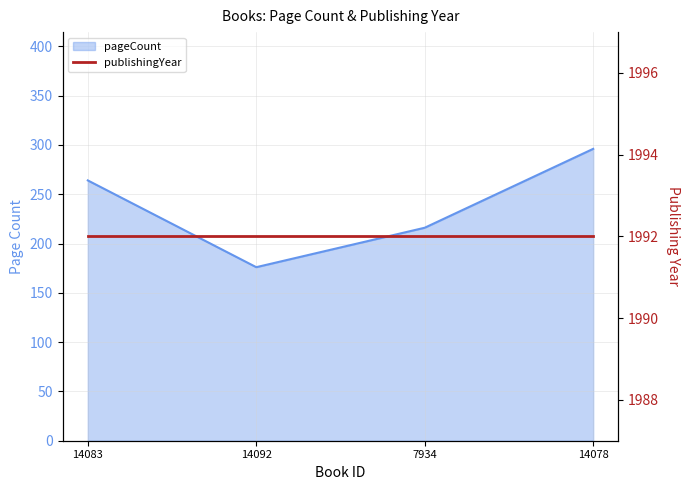

Rank the categories by value from highest to lowest.

14078, 14083, 7934, 14092